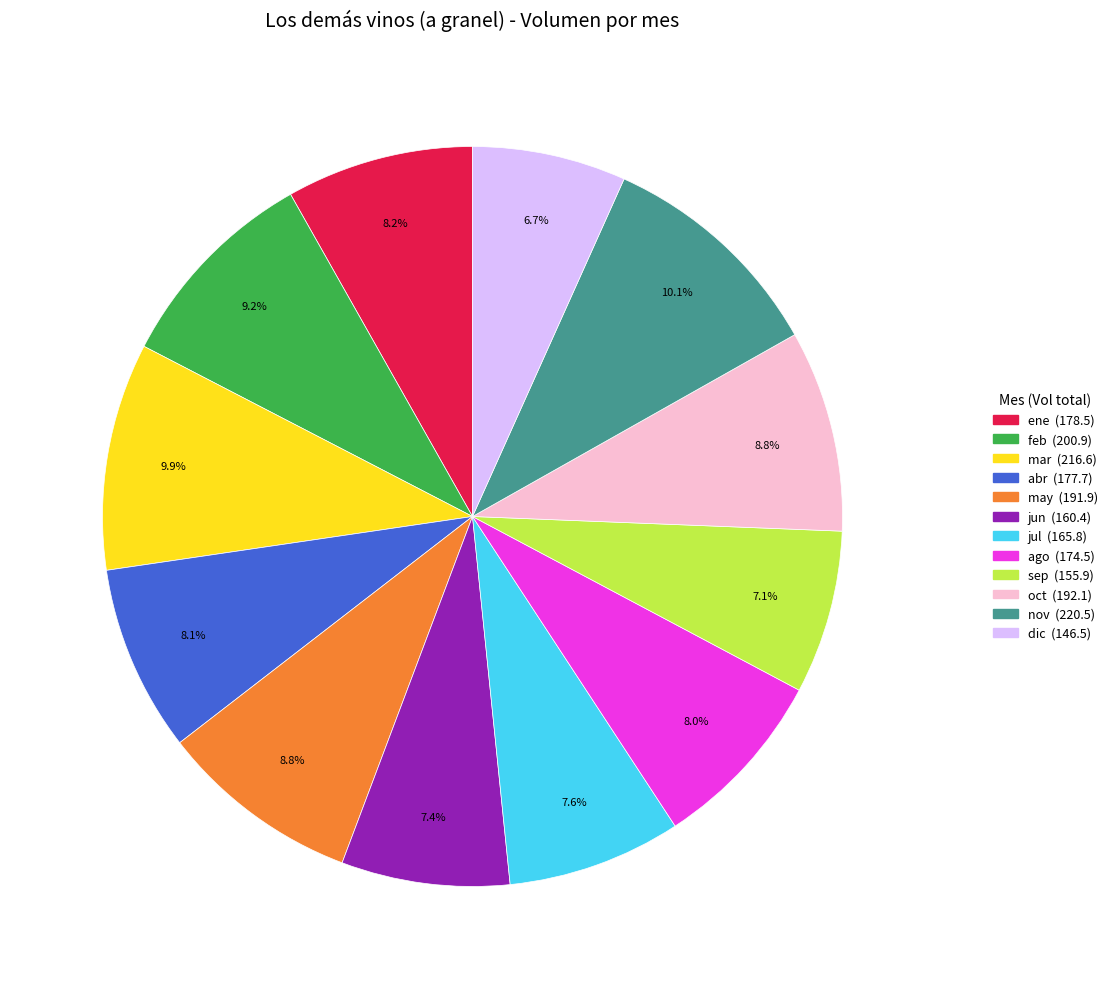

What is the total percentage of jun and oct?

16.2%